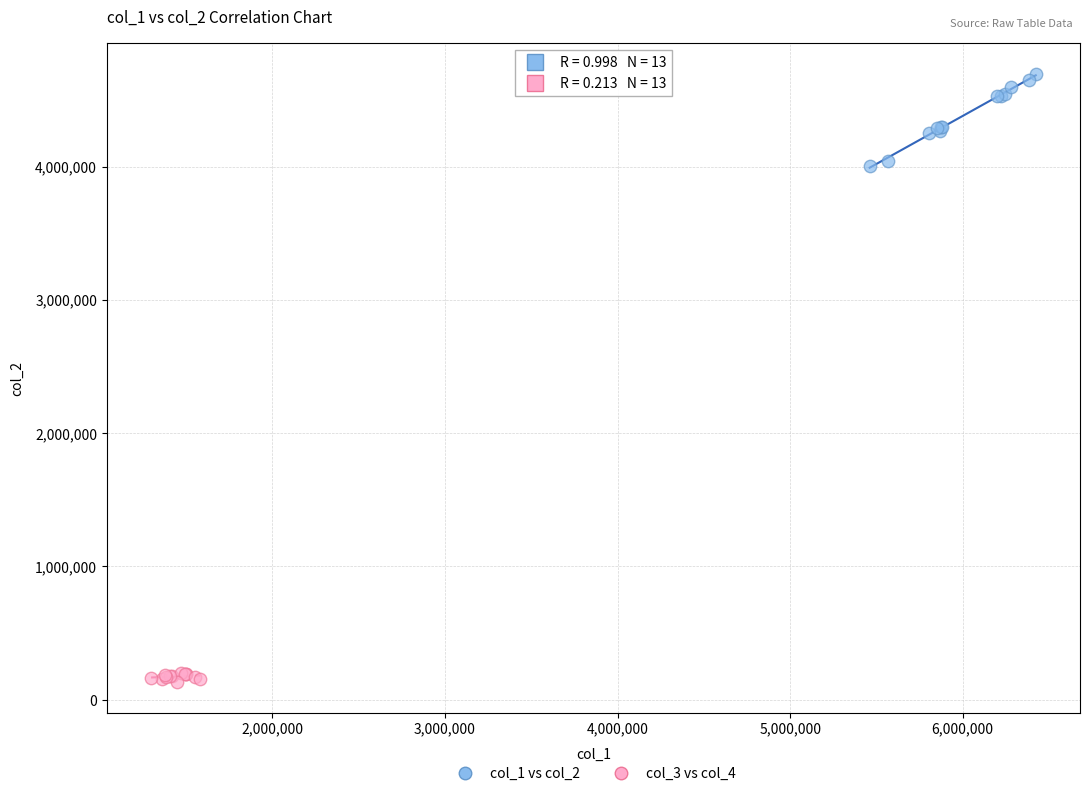

Which series contains the highest Y value?

col_1 vs col_2